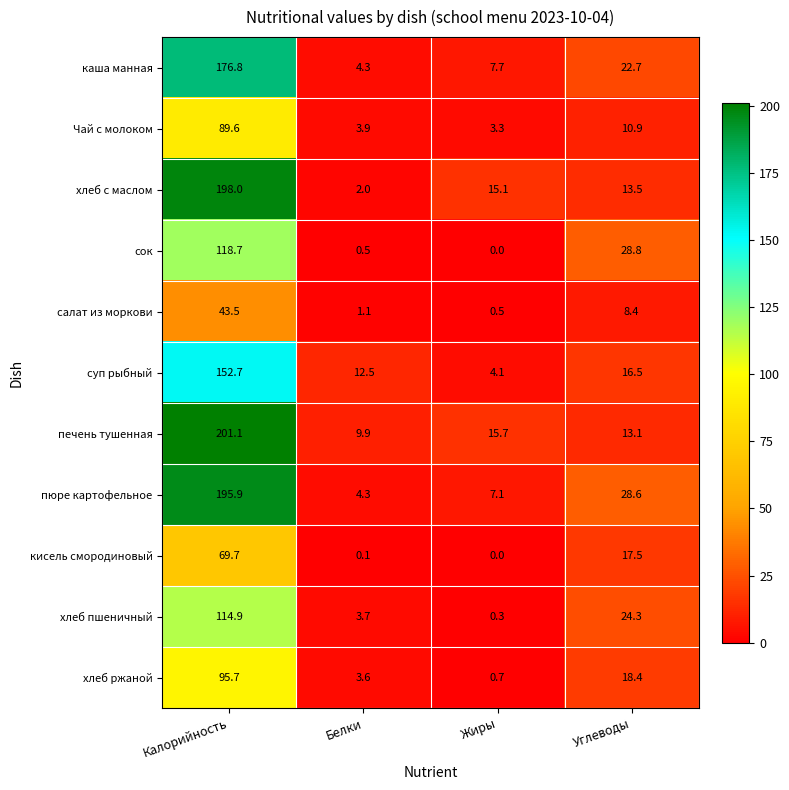

What is the sum of all хлеб ржаной values?

118.4